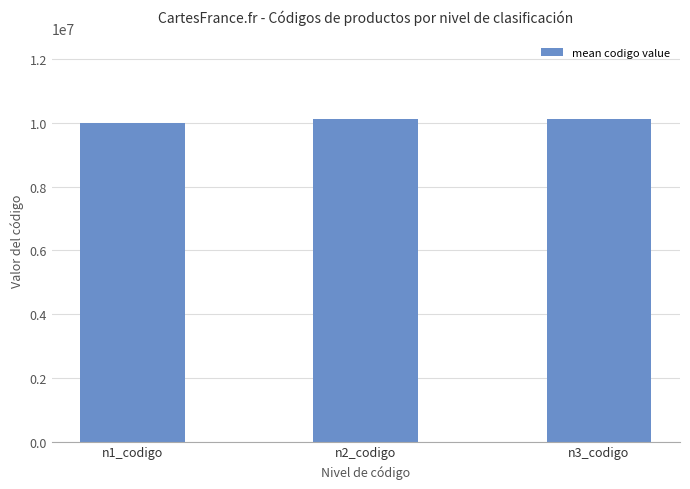

What is the ratio of the value at n2_codigo to the value at n3_codigo?

1.0